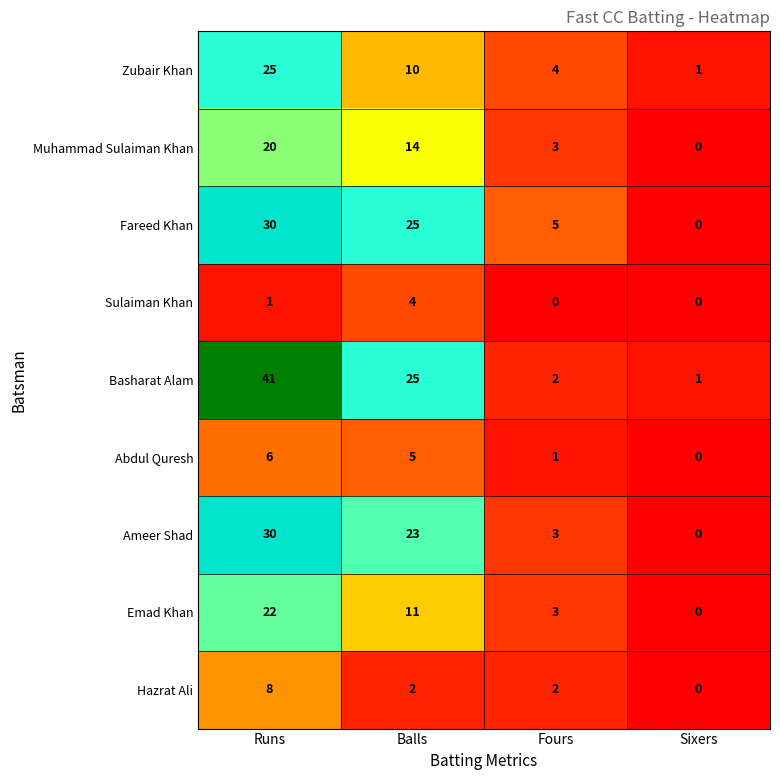

How many Zubair Khan values are between 4 and 25?

3